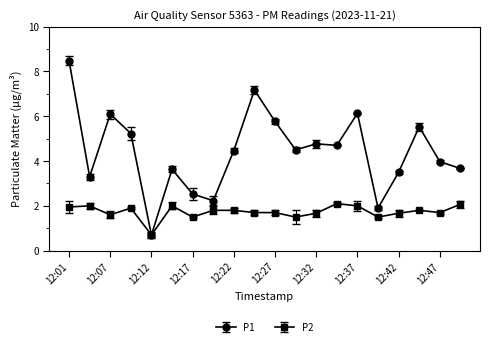

What is the minimum value for P1?

0.7